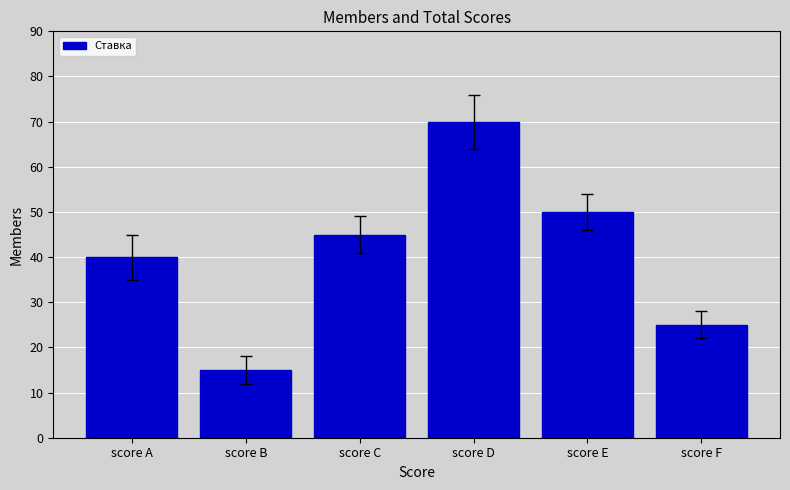

Approximately how many times larger is the value at score F compared to score E?

0.5